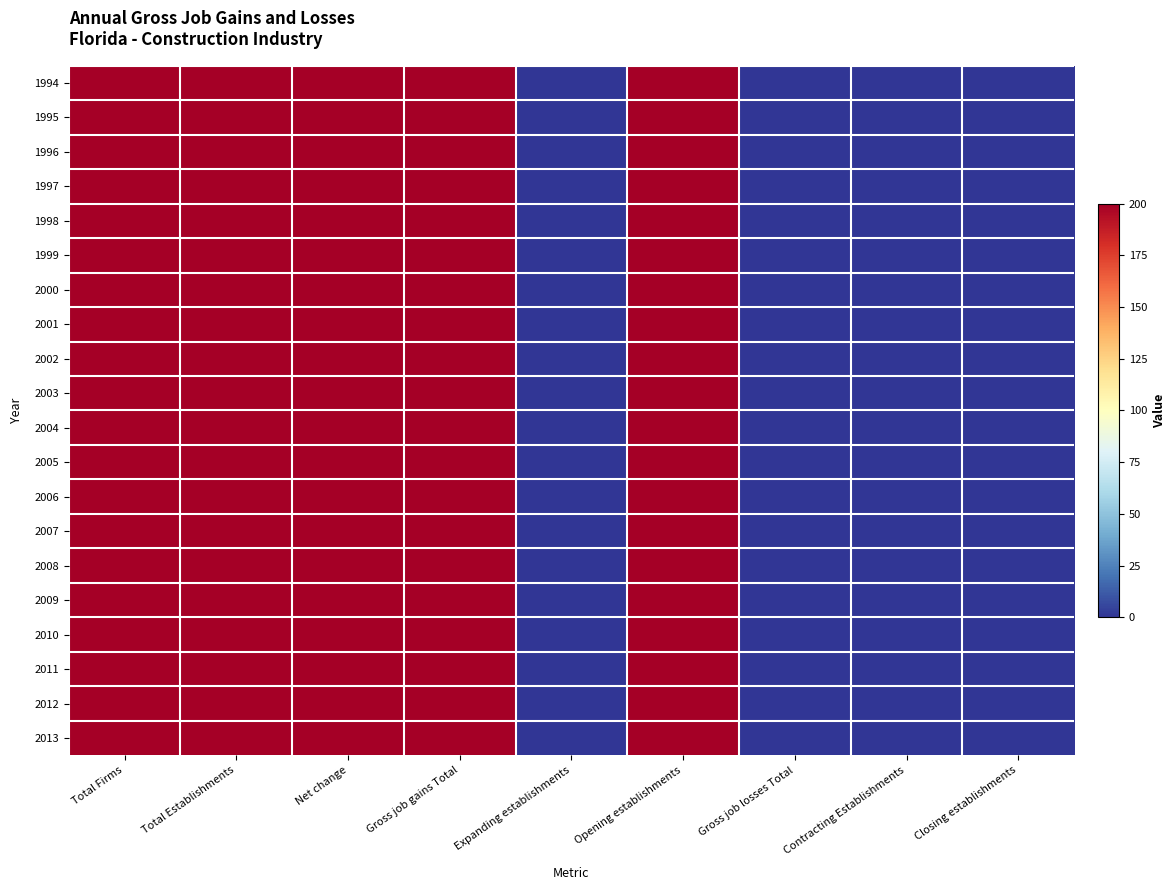

What is the total value across all series at Opening establishments?

4000